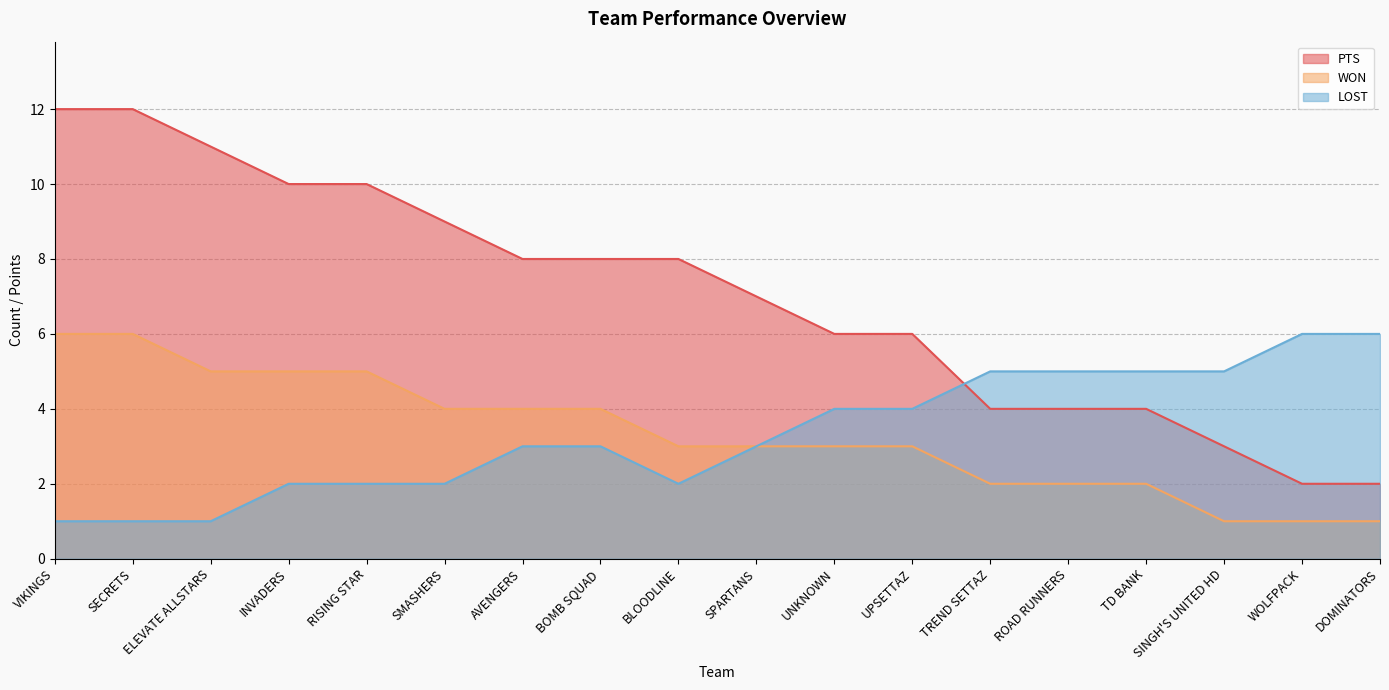

What is the average value of the WON series?

3